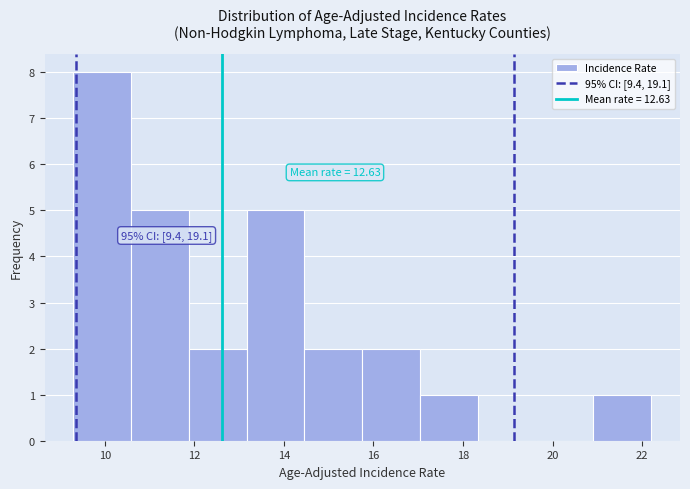

Which range on the x-axis has the tallest bar?

9.4 to 10.6